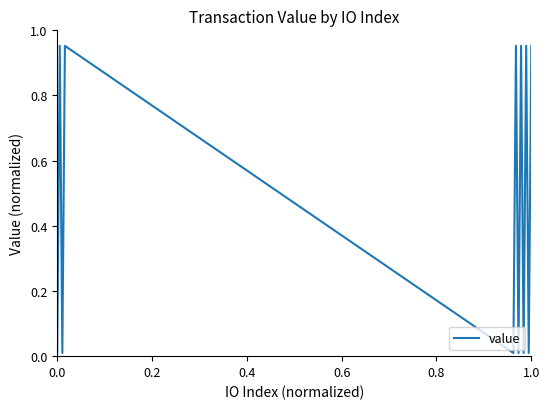

The chart shows a value of 0.0 at 0.8. True or false?

False